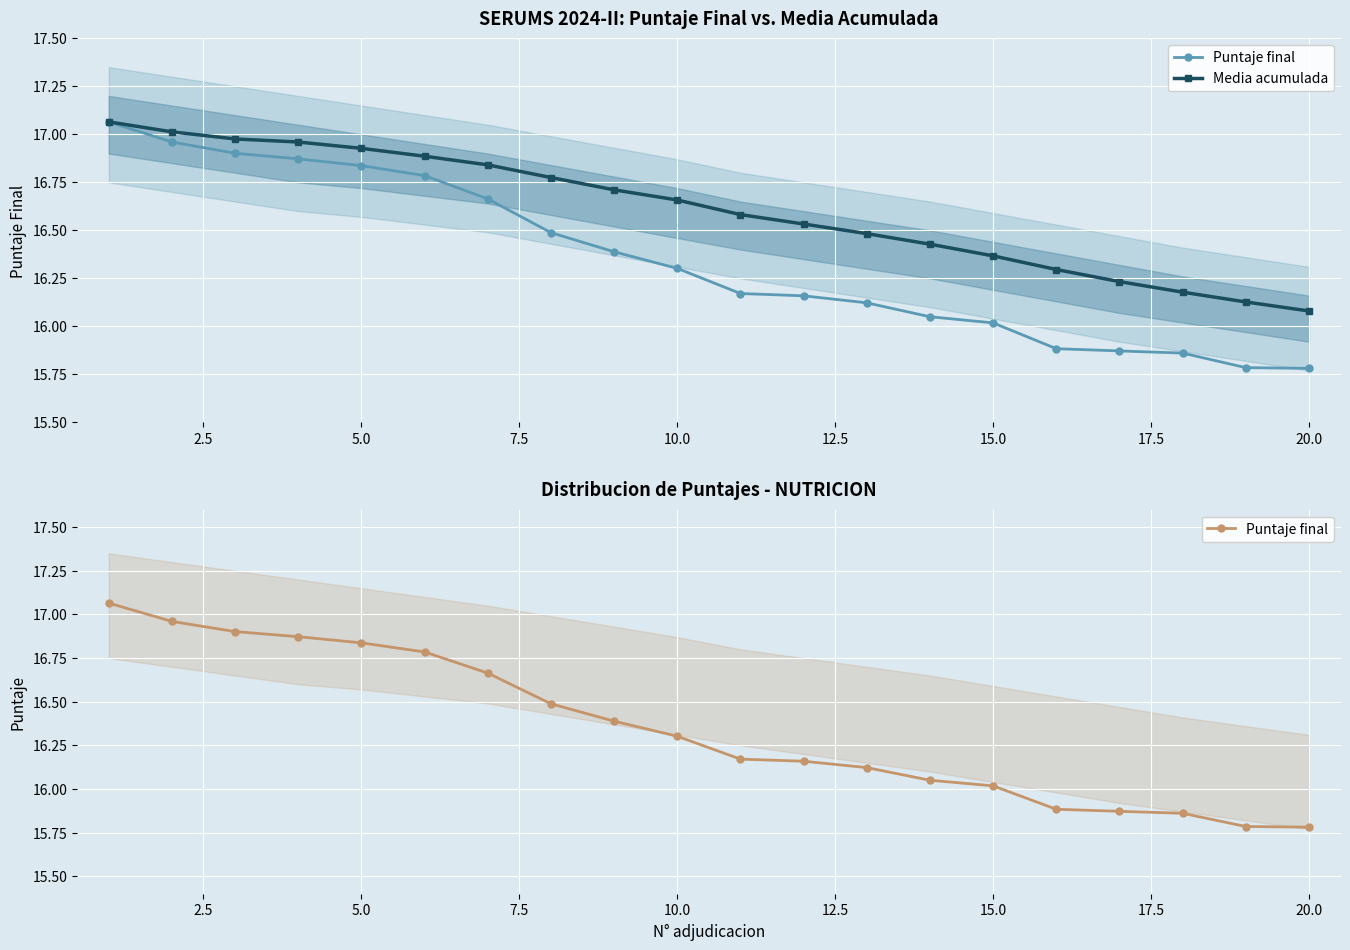

Rank the series by their average value, from highest to lowest.

Media acumulada, Puntaje final